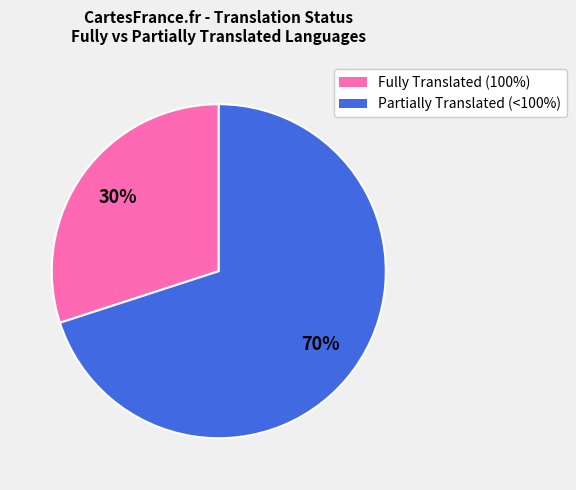

Approximately how many times larger is the value at Fully Translated (100%) compared to Partially Translated (<100%)?

0.4